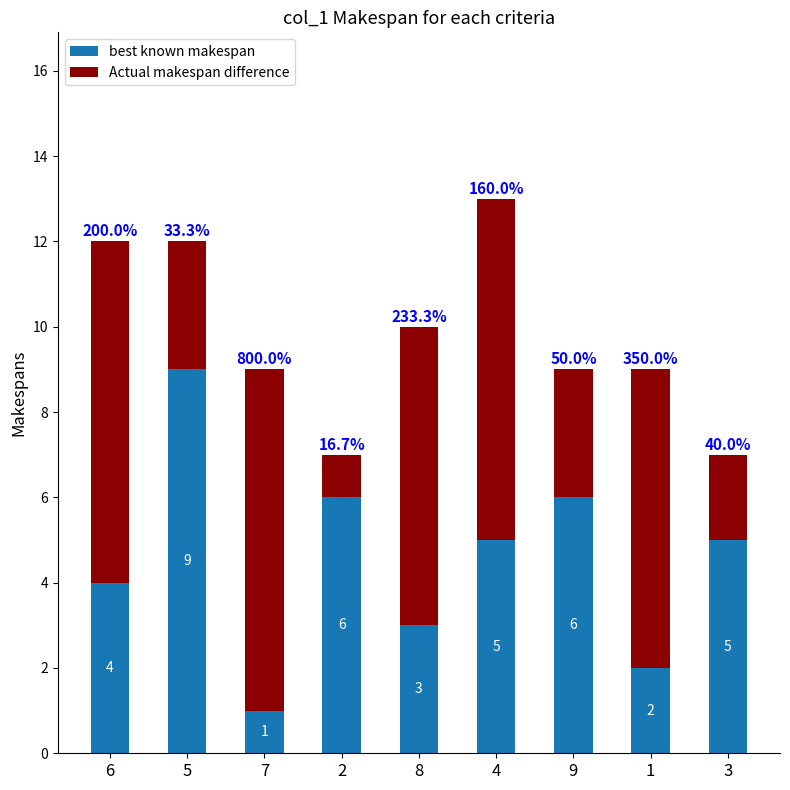

At which label does best known makespan first exceed 5?

5